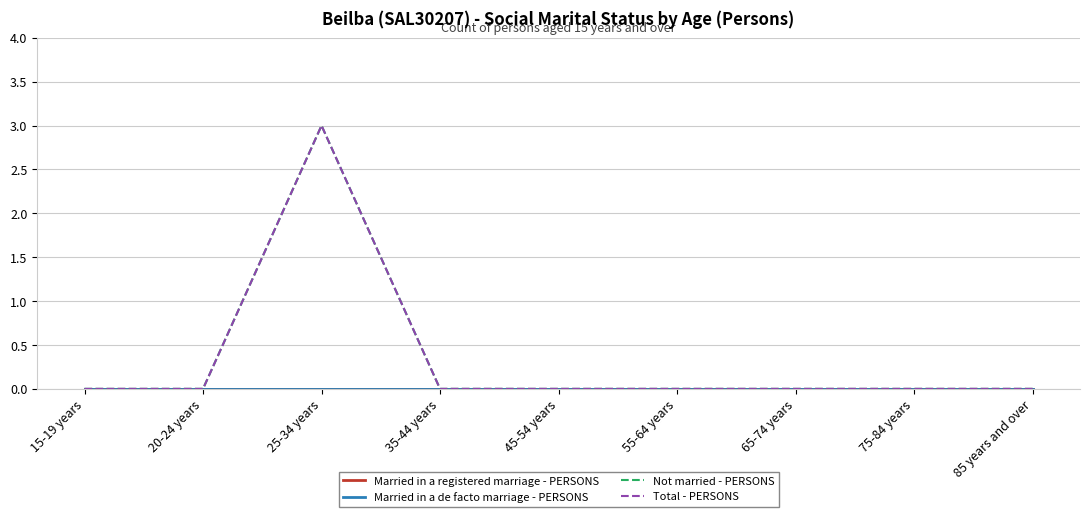

What position from the right is 75-84 years?

2